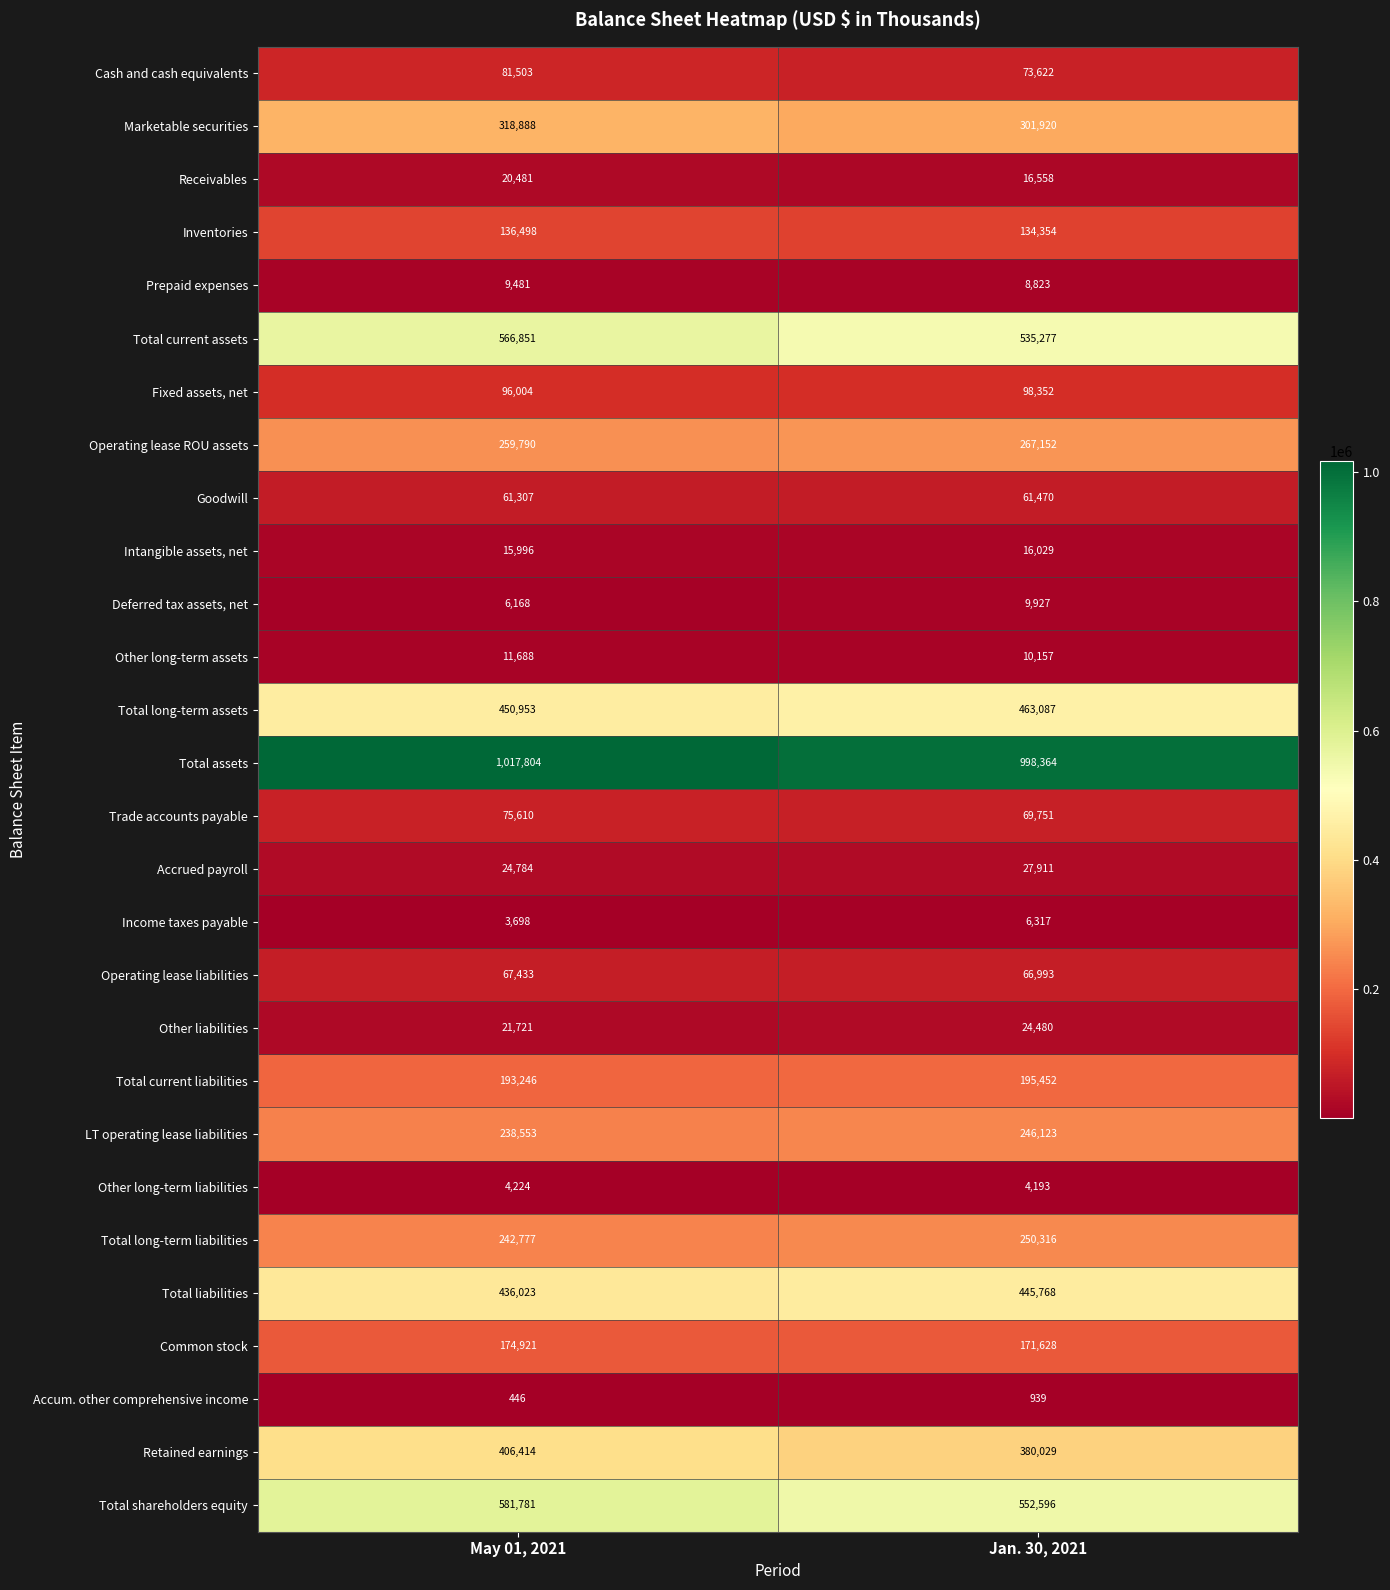

Which label corresponds to the largest value in the chart?

May 01, 2021